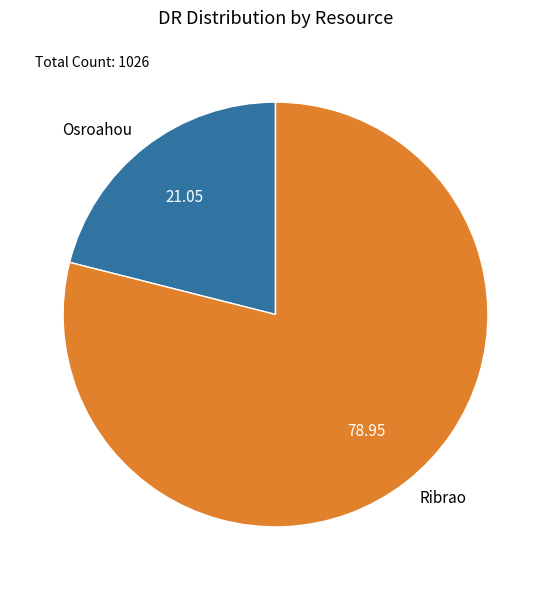

True or false: Ribrao accounts for 85% of the total.

False